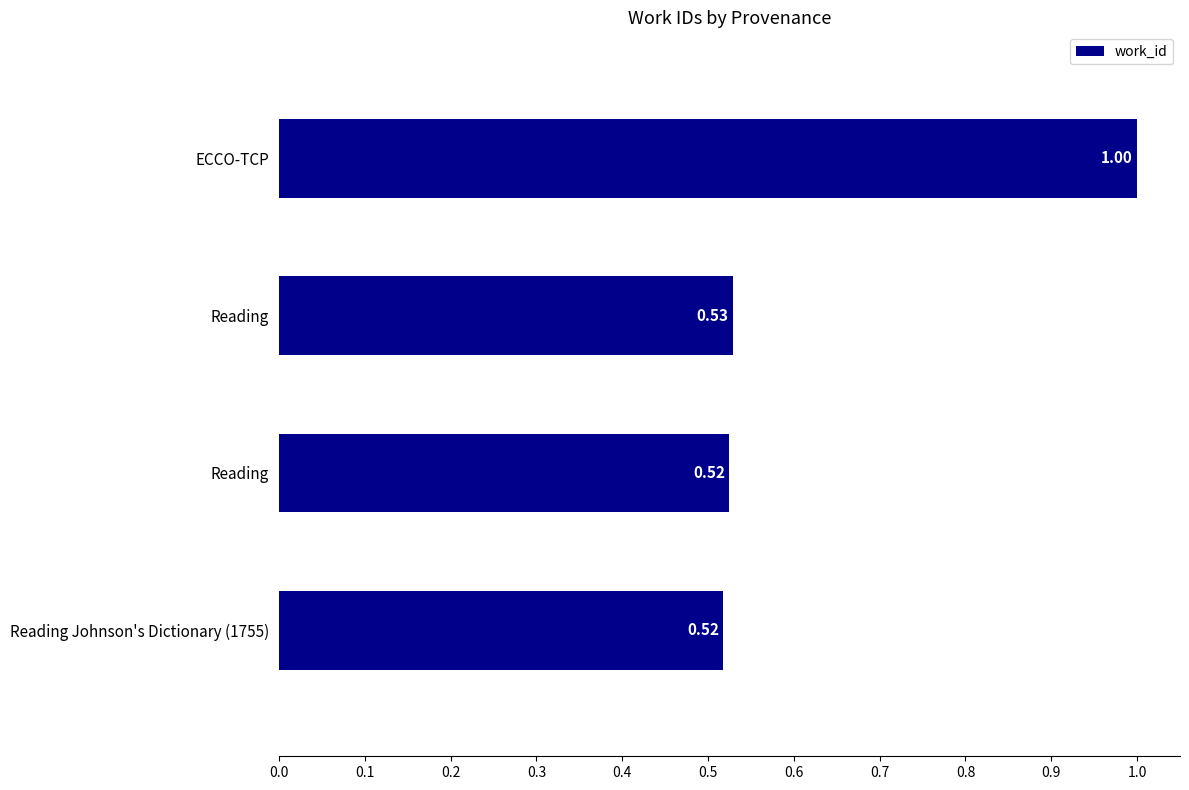

How many categories are shown in the chart?

4